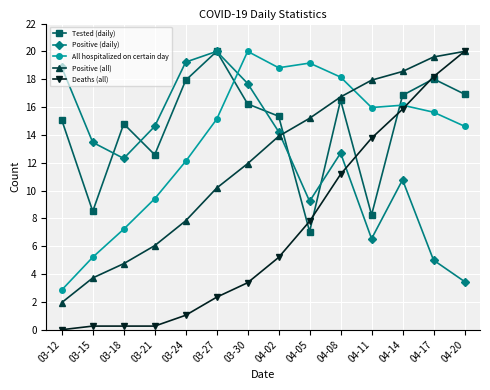

At which label does All hospitalized on certain day reach its minimum?

03-12